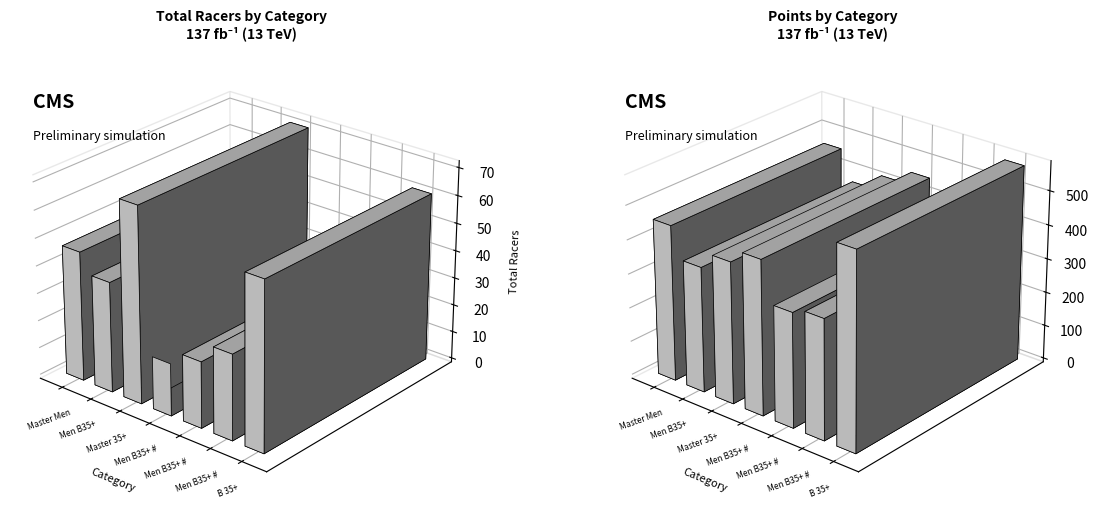

Does the chart contain stacked bars?

No